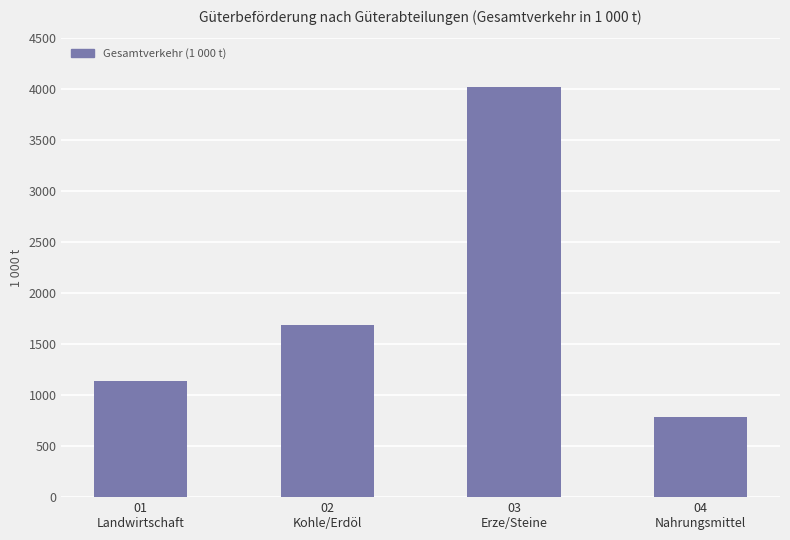

How many data points are above 1687?

2